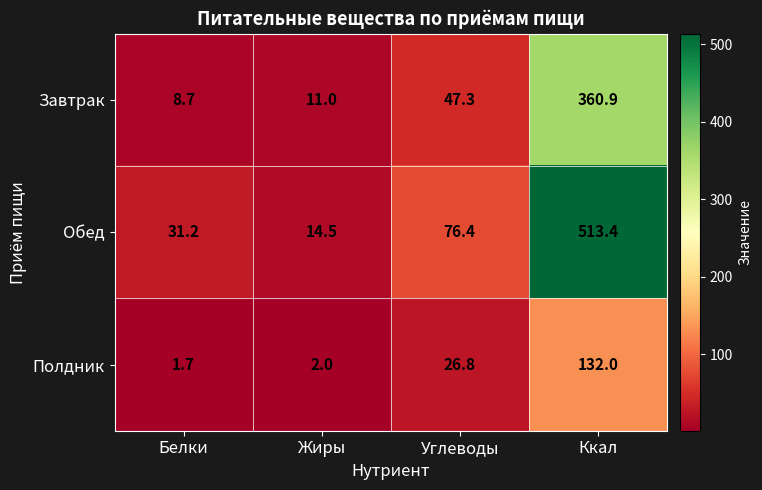

Which series has the widest spread of values?

Обед